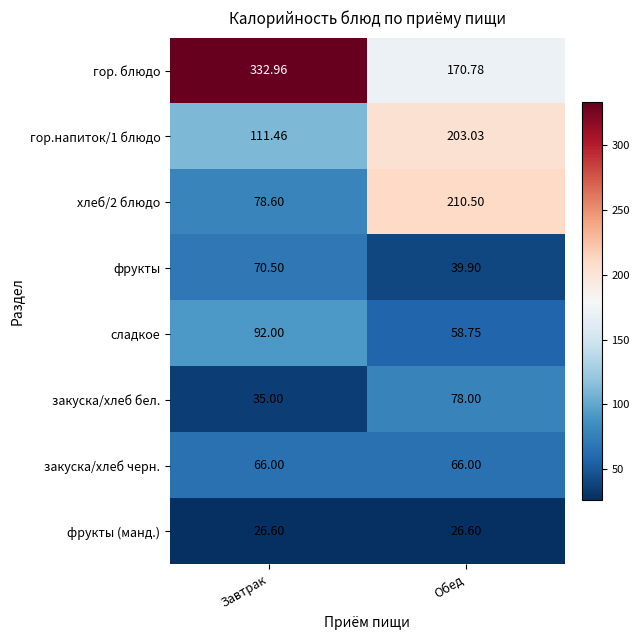

Which label corresponds to the largest value in the chart?

Завтрак